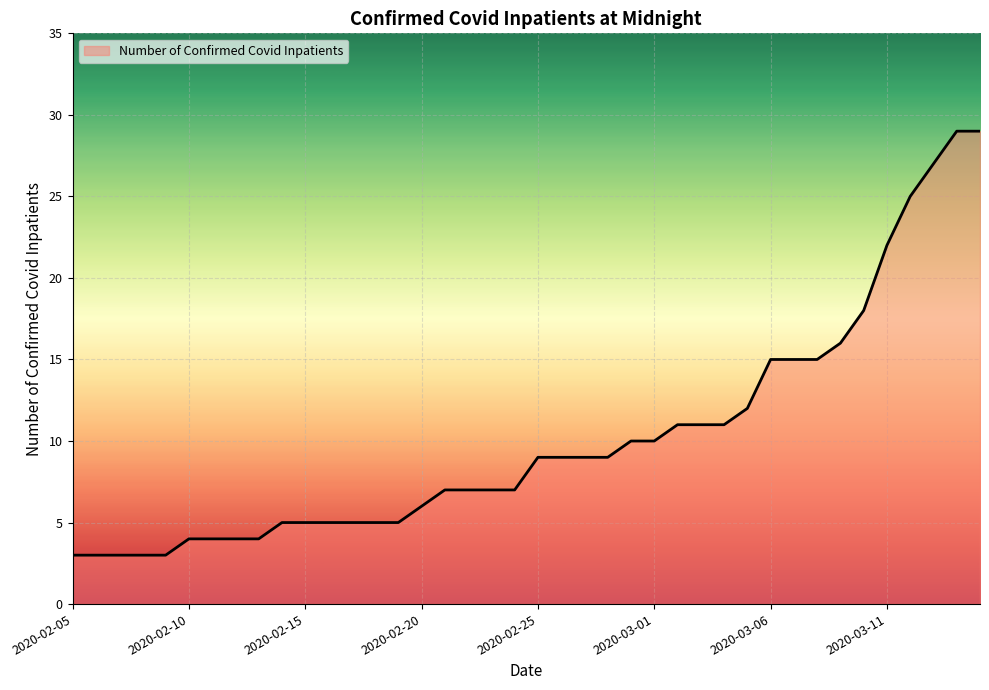

What is the difference between the maximum and minimum values?

26